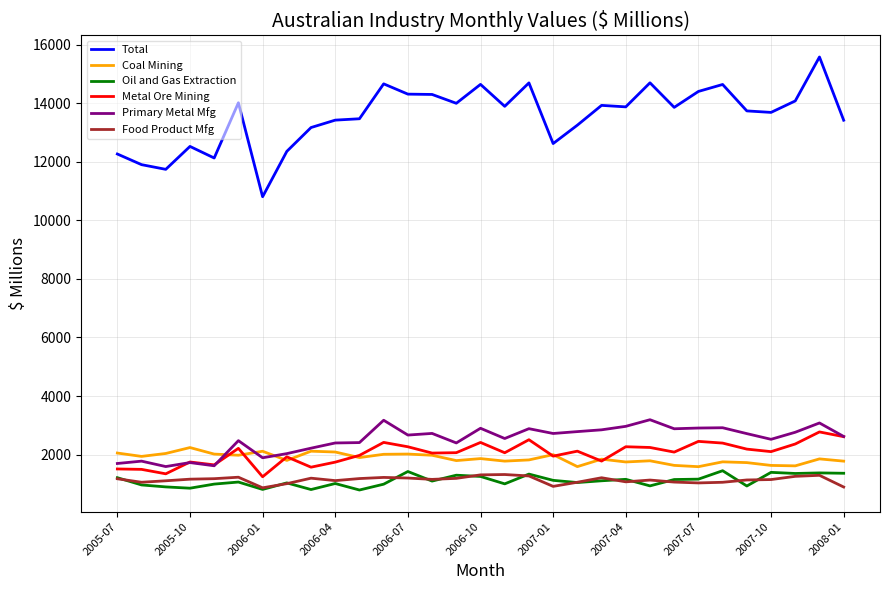

What is the difference between the maximum and minimum values in the Total series?

4774